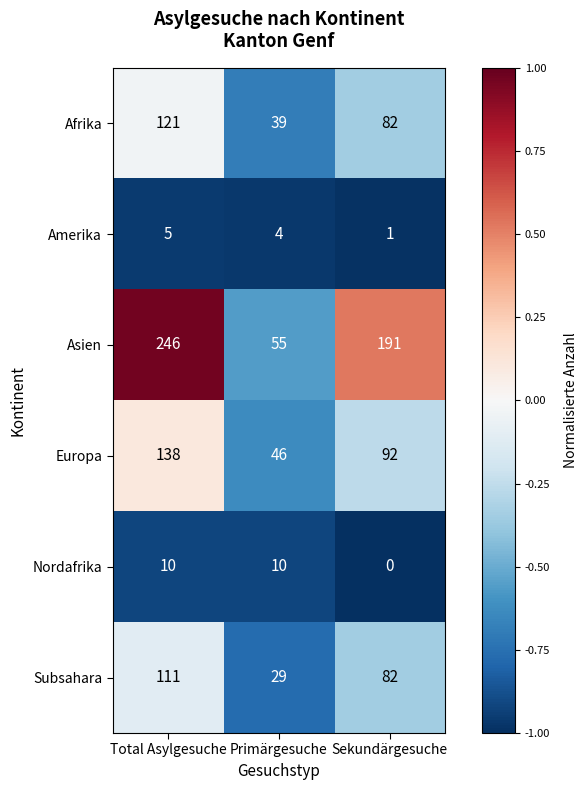

What is the total value across all series at Total Asylgesuche?

631